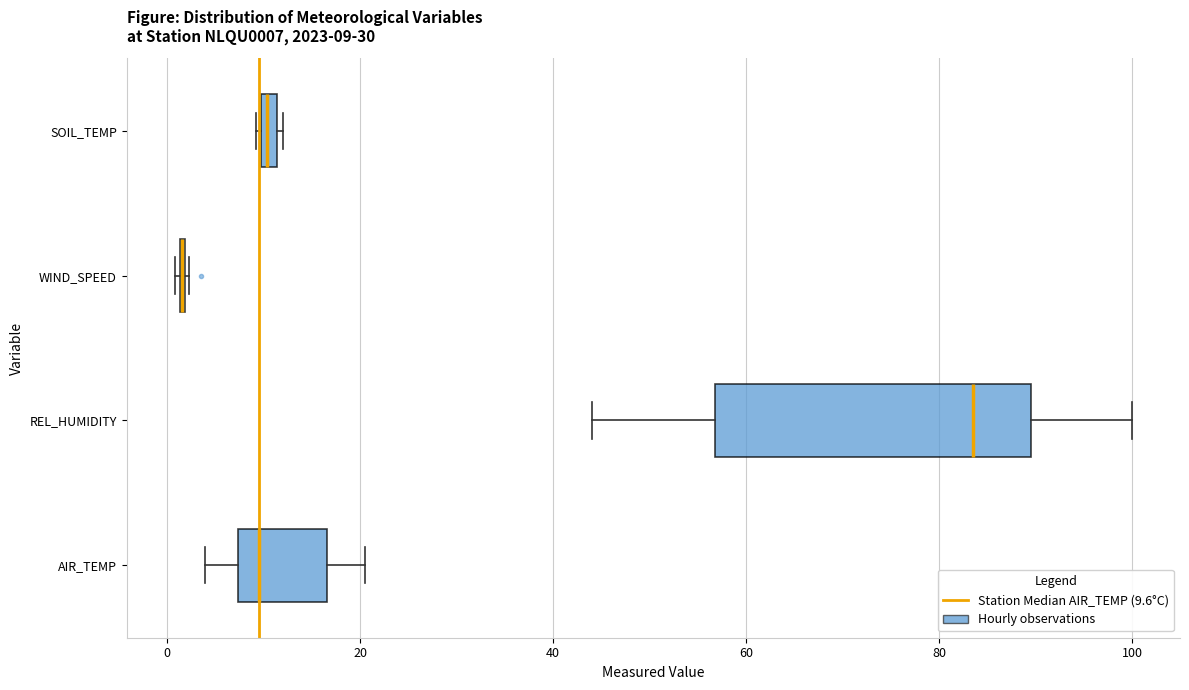

Which box is the widest, from its left edge to its right edge?

REL_HUMIDITY